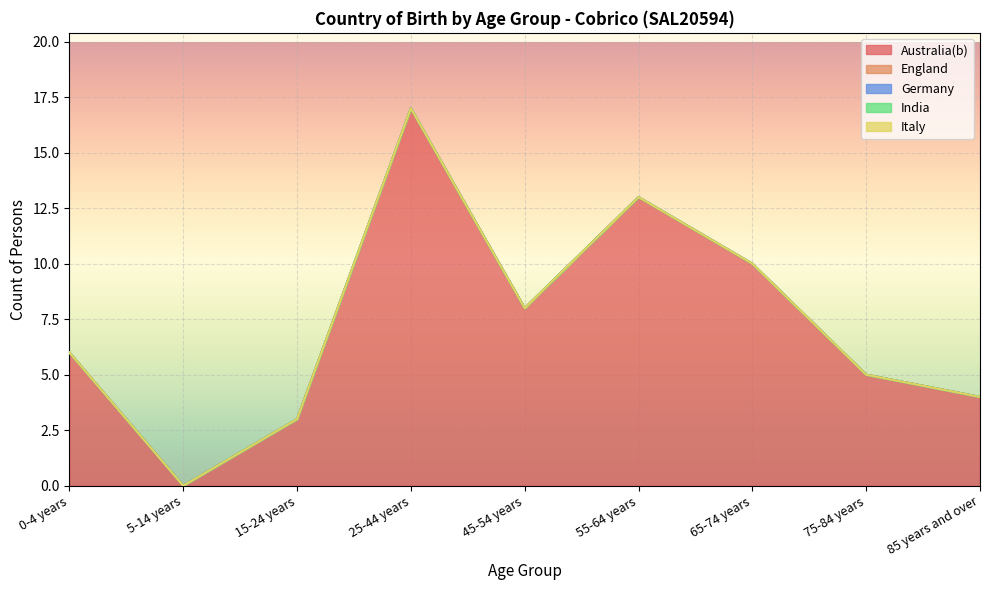

What is the total value across all series at 65-74 years?

10